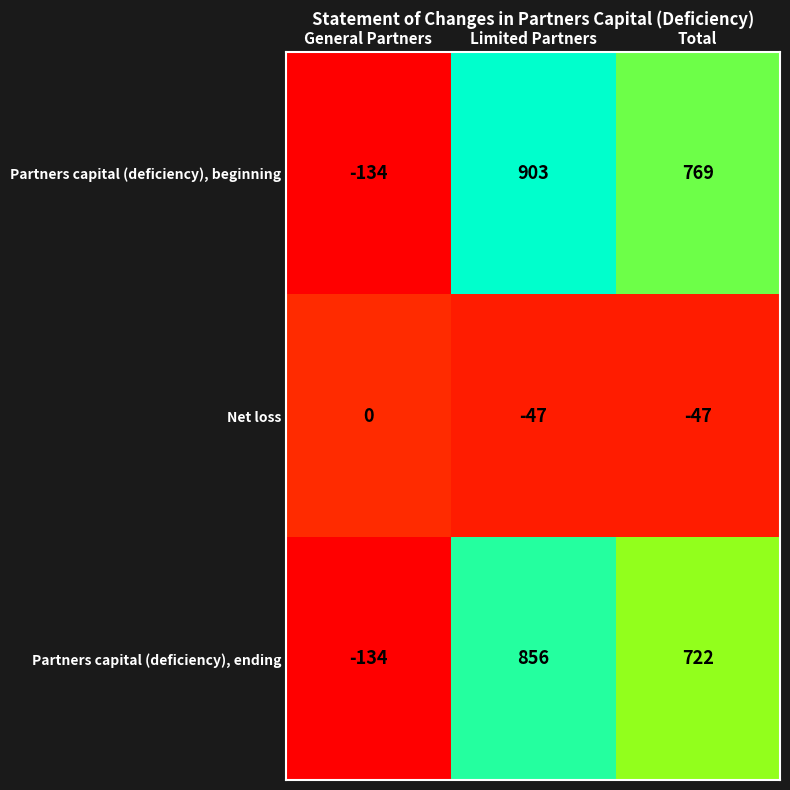

Is it true that Partners capital (deficiency), beginning equals 903 at Limited Partners?

True